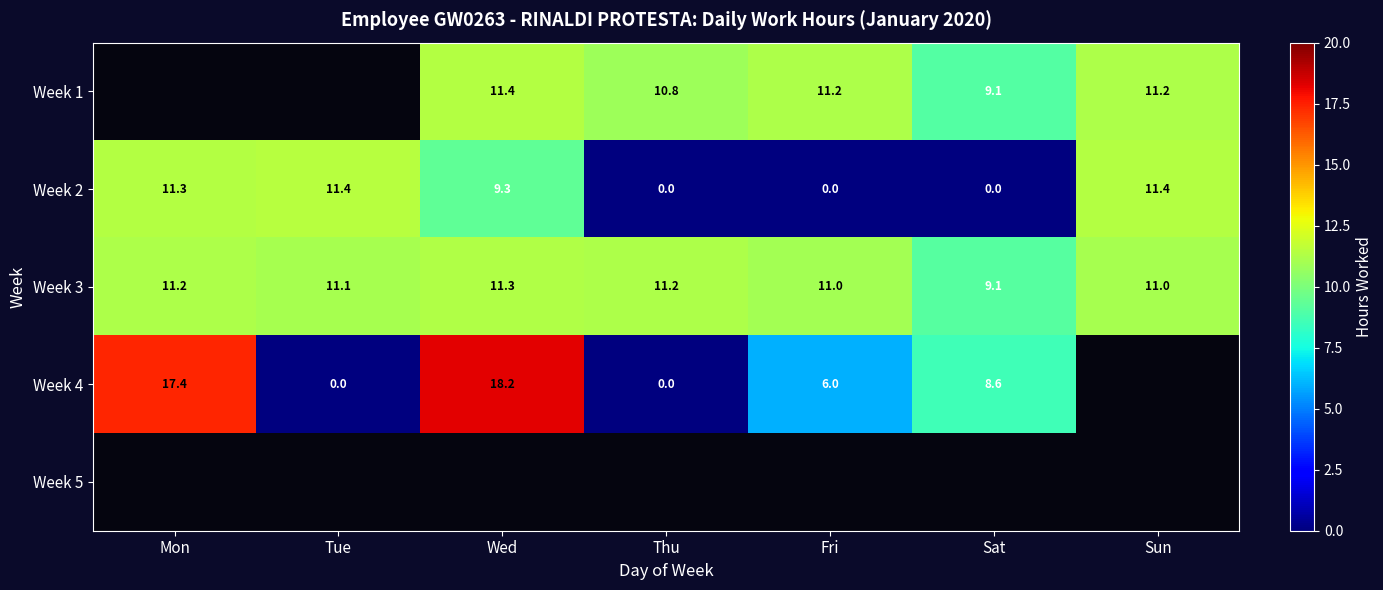

Is it true that Week 1 equals 11.2 at Sun?

True